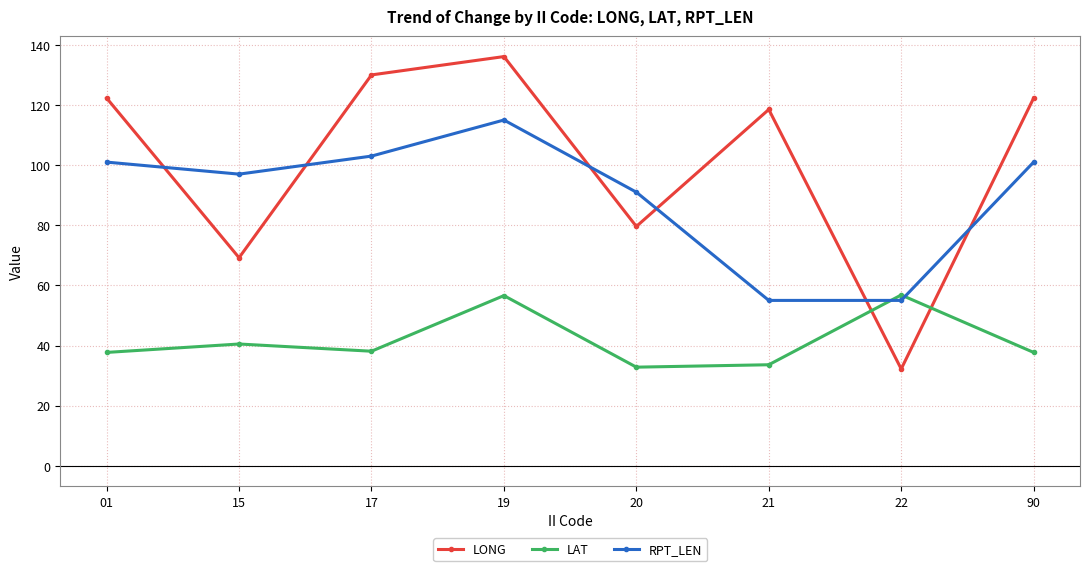

Which series changed the most between 15 and 19?

LONG